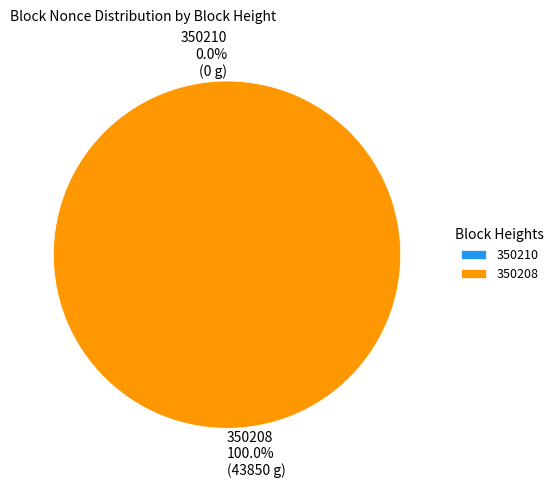

Does 350210 represent more than half of the total?

No